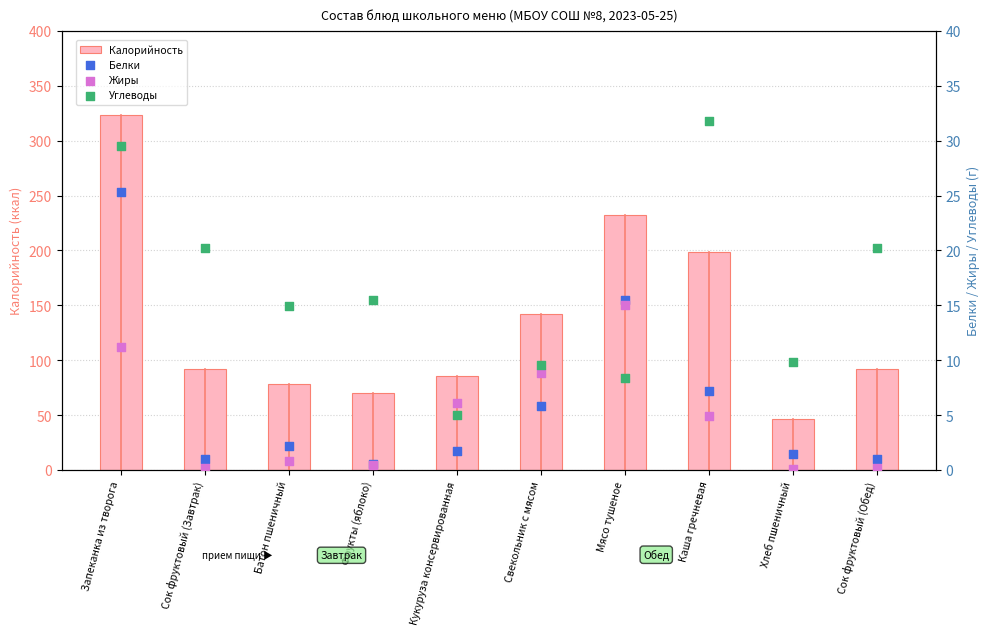

What are all the series names shown in the legend?

Калорийность, Белки, Жиры, Углеводы